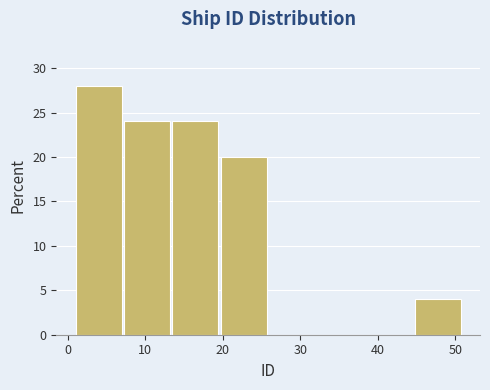

Which range on the x-axis has the tallest bar?

1 to 7